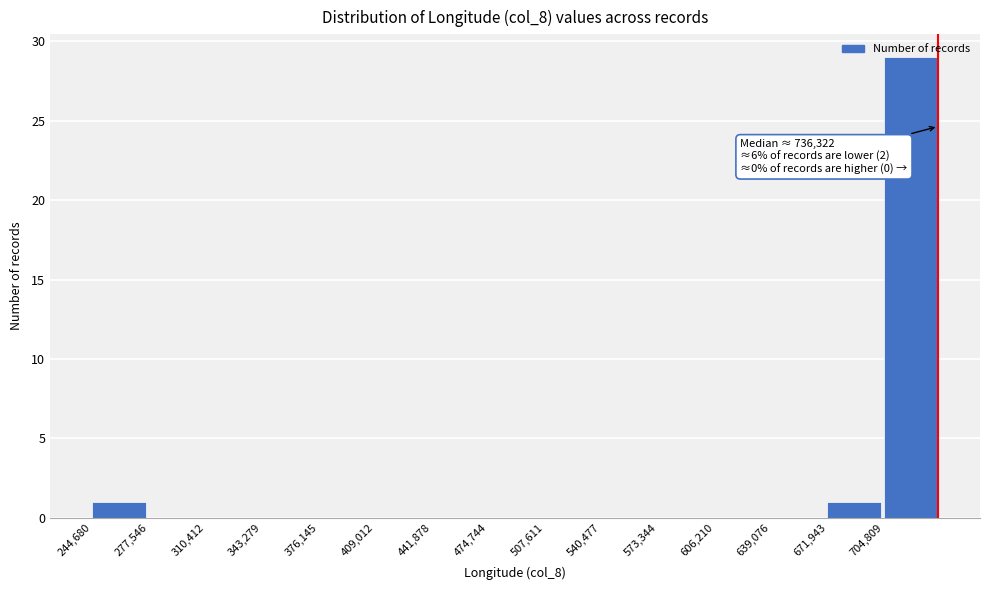

Which range on the x-axis has the tallest bar?

705000 to 740000